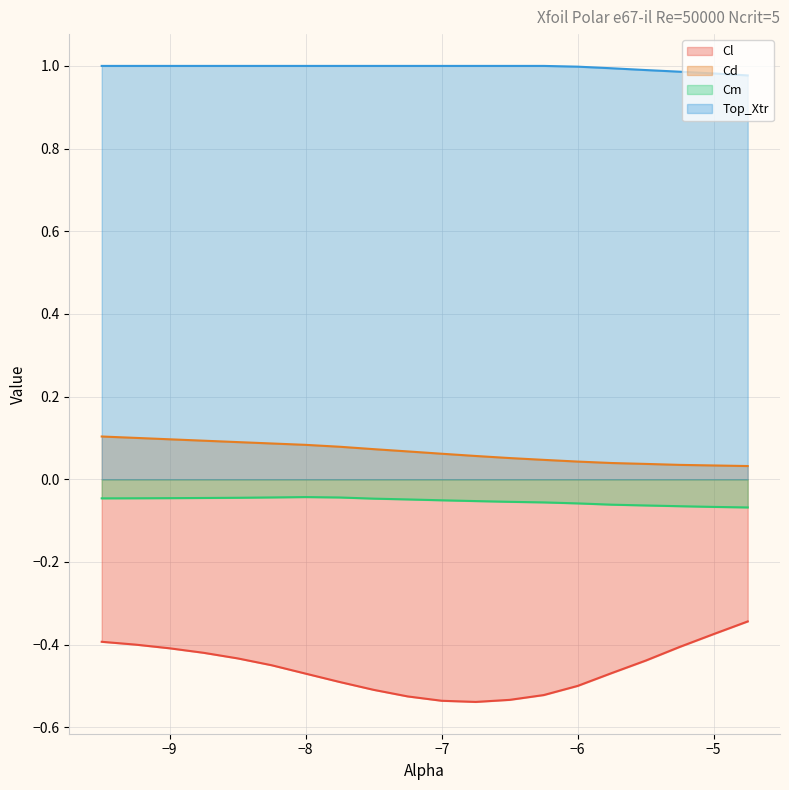

What is the total value across all series at -8.5?

0.6